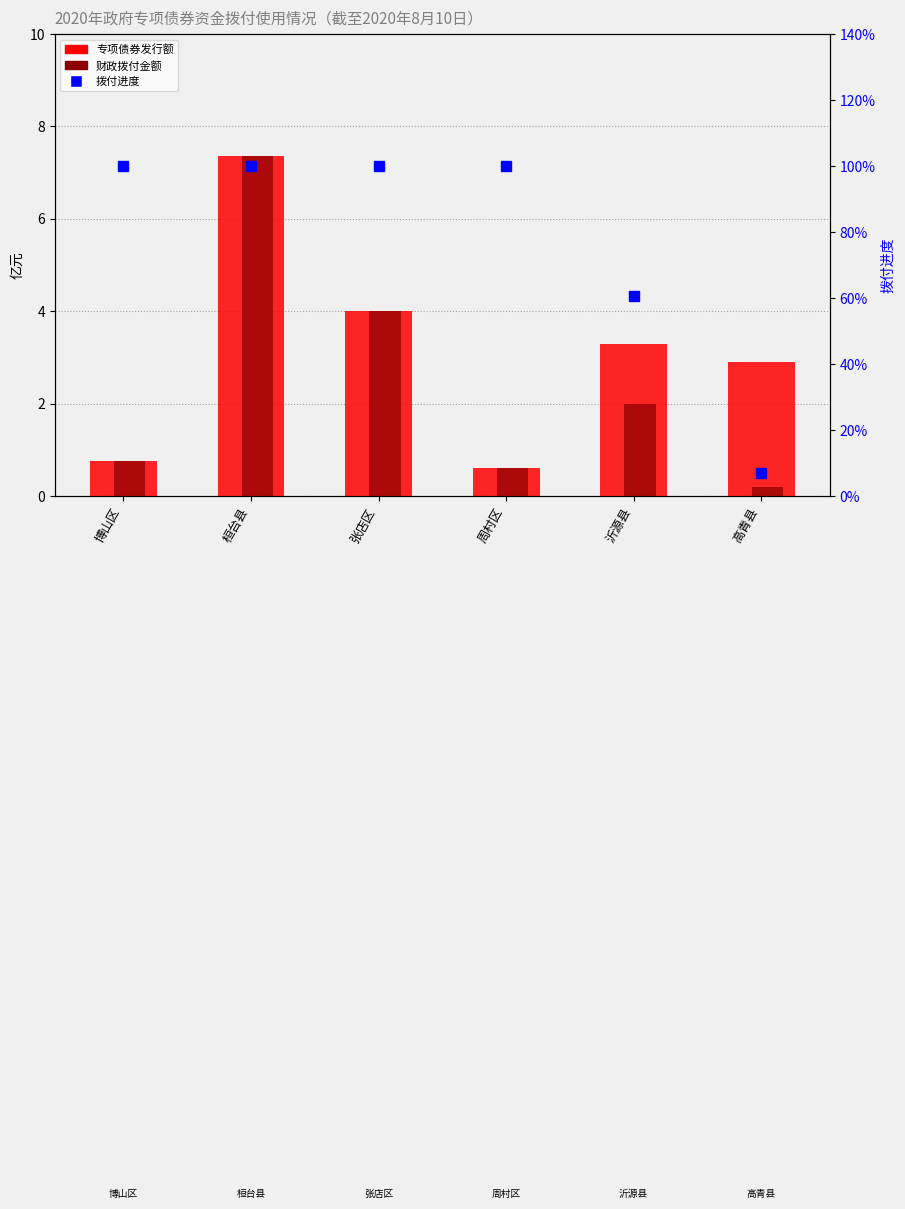

What is the total value across all series at 博山区?

2.5